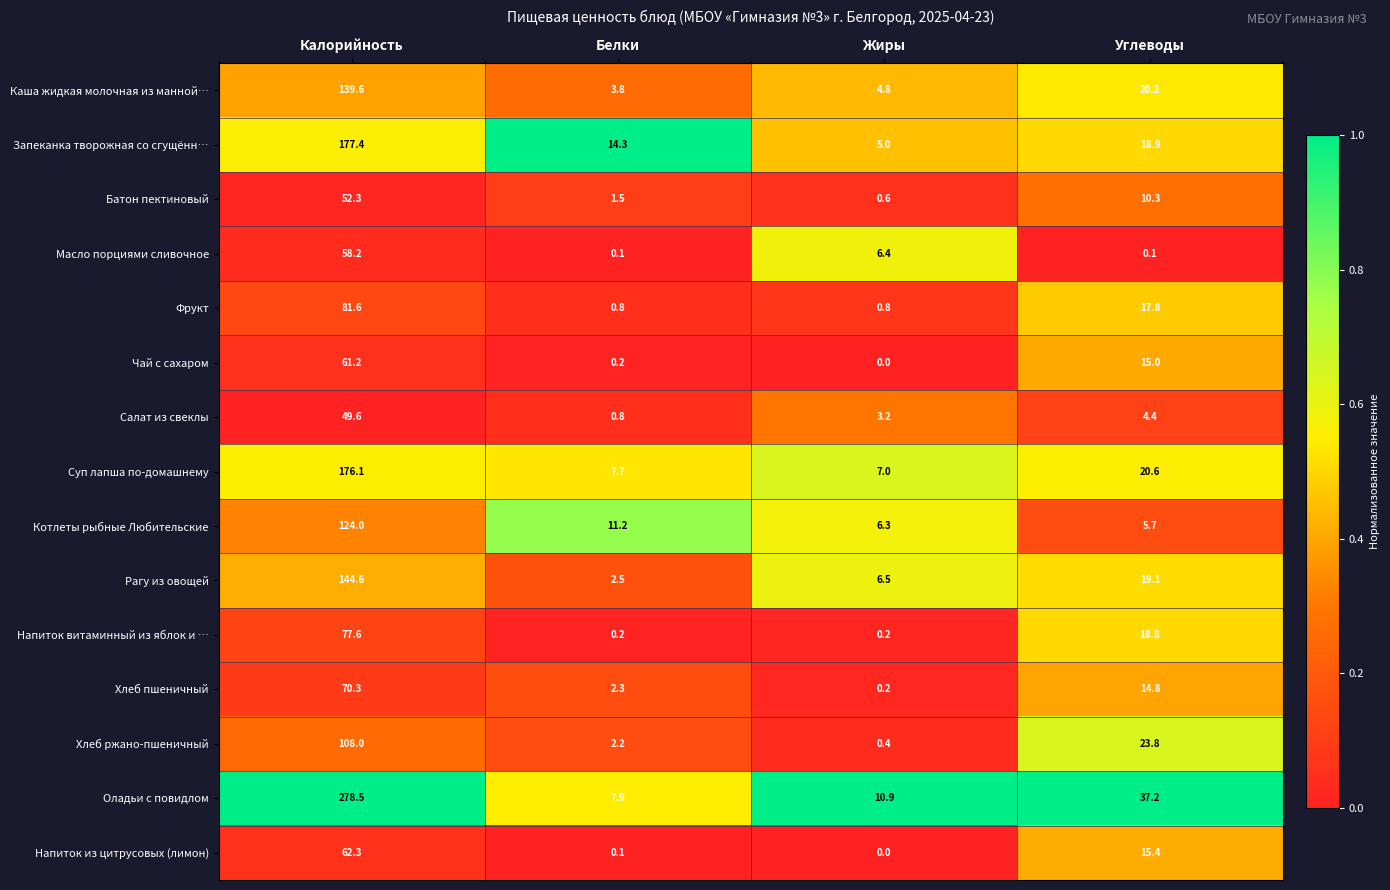

Where does the Напиток витаминный из яблок и … series first go above 18?

Калорийность